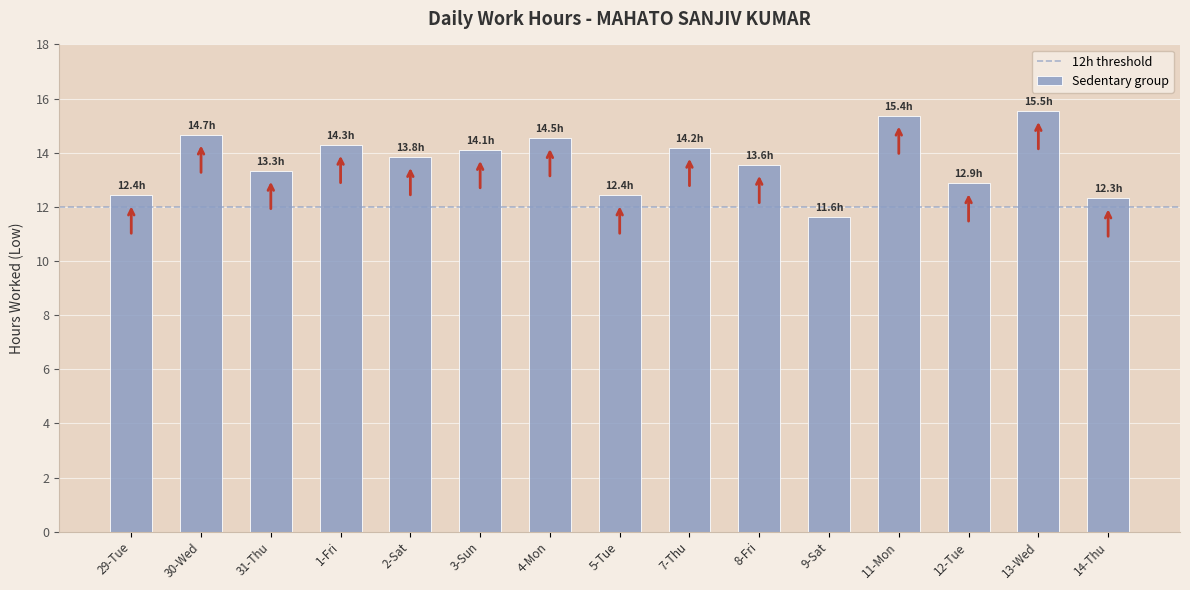

Which label corresponds to the smallest value in the chart?

9-Sat